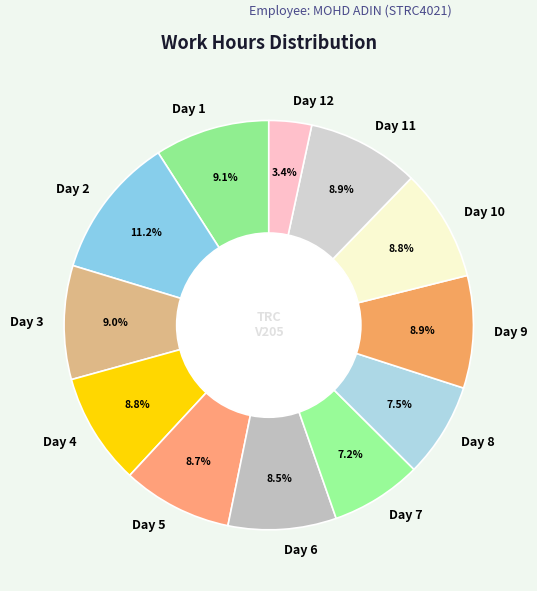

What is the largest slice in the pie chart?

Day 2